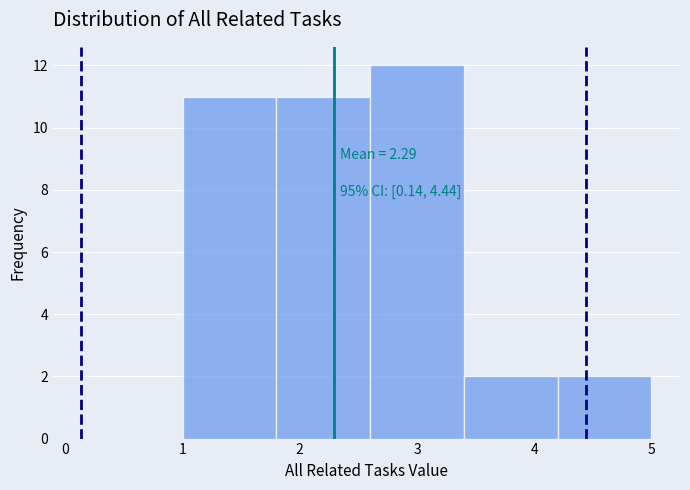

Over which range of the x-axis is the bar tallest?

2.6 to 3.4